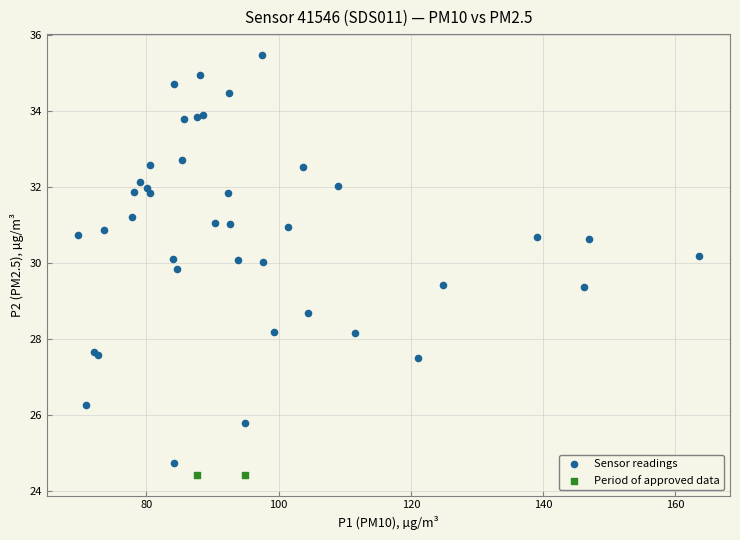

What are all the series names shown in the legend?

Sensor readings, Period of approved data